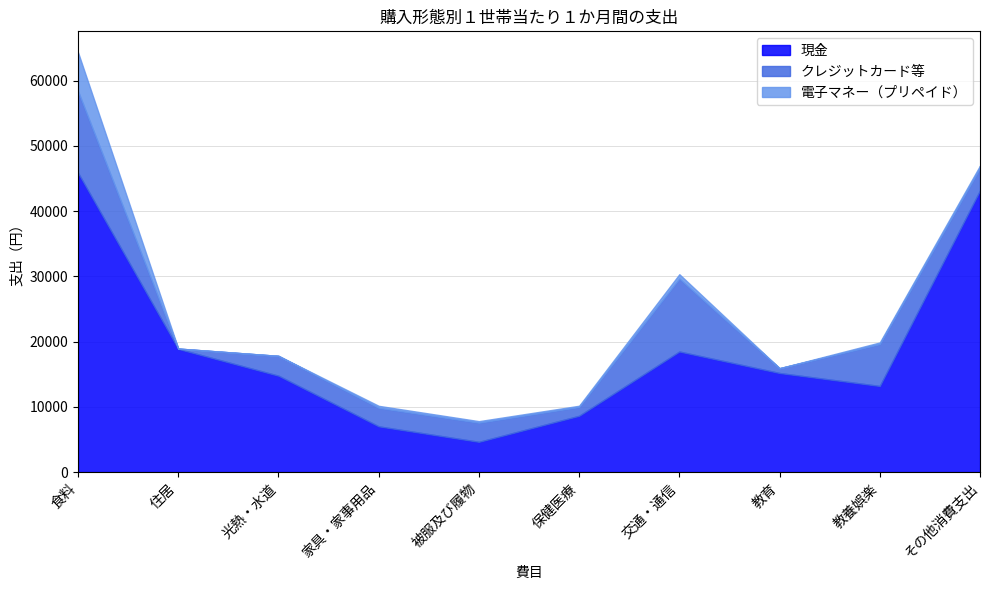

What is the average value of the 電子マネー（プリペイド） series?

802